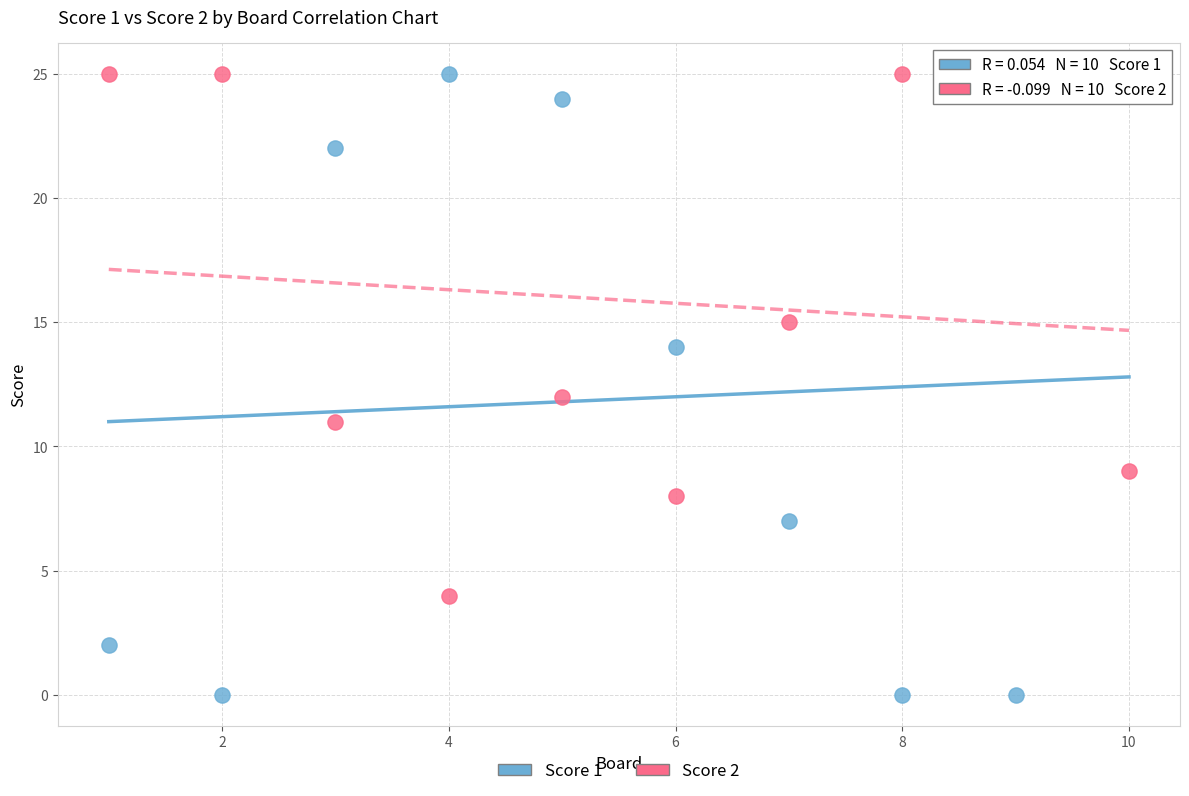

Across all data points, what is the range of Y values (max minus min)?

25